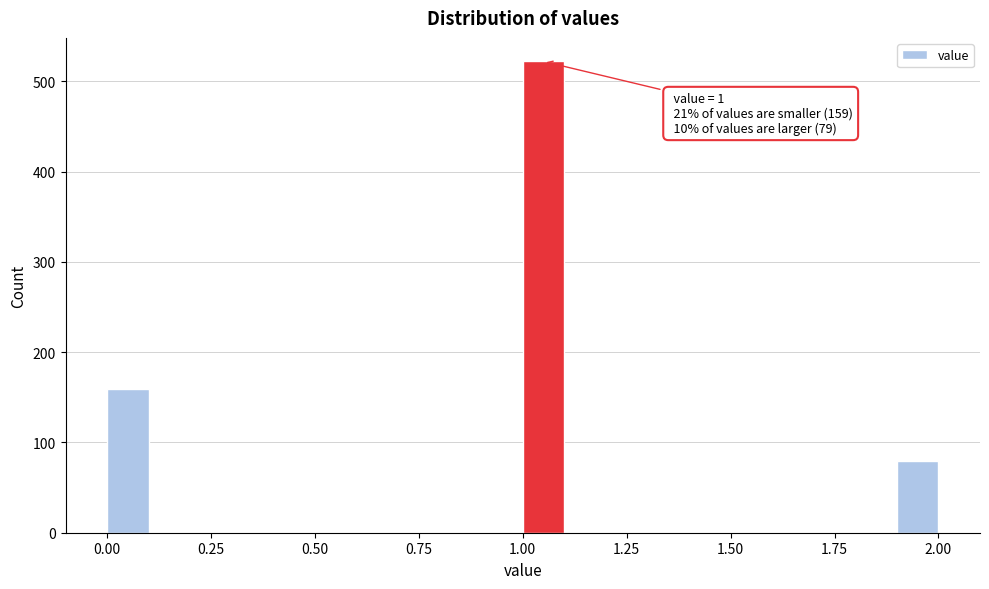

Around what value on the x-axis is the tallest bar? Give the approximate position of its centre, as read against the axis.

1.05